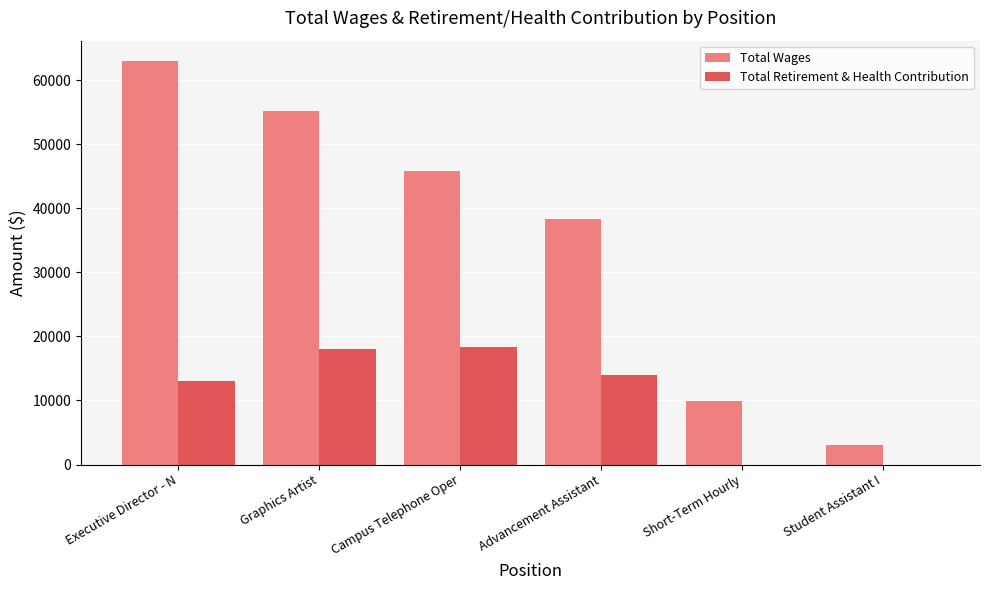

The value of Total Wages at Student Assistant I is 3060. True or false?

True